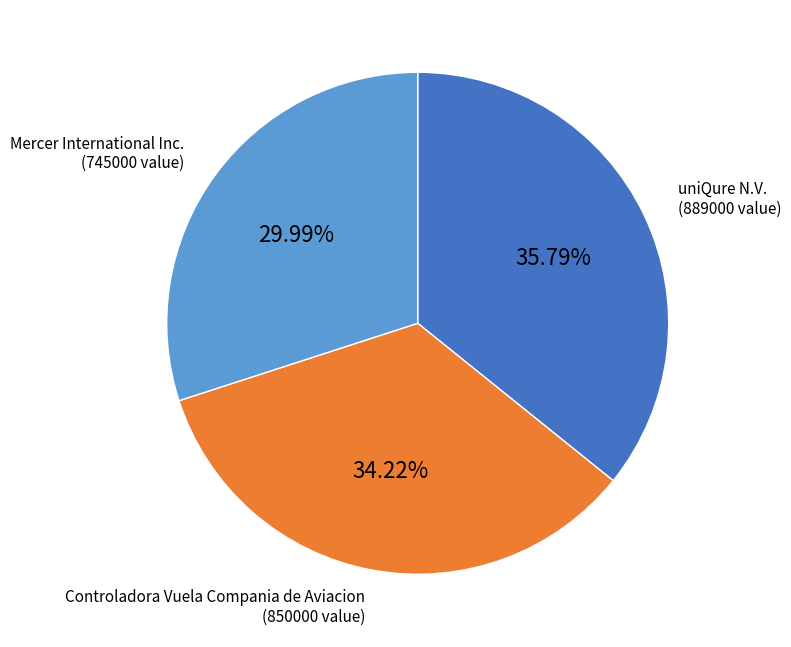

Is it true that uniQure N.V. is 36% of the pie?

True